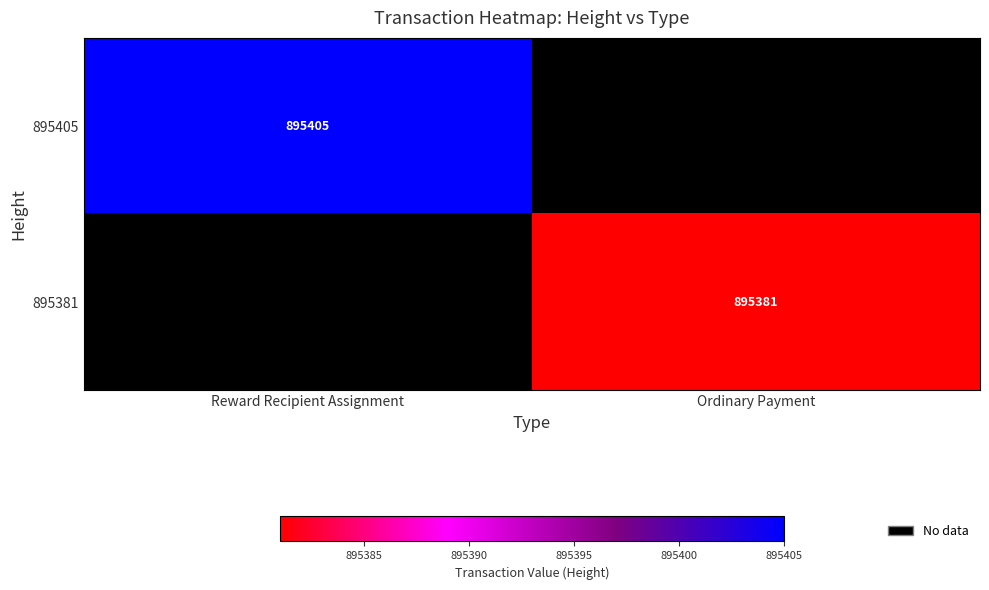

Is it true that 895381 equals 589147 at Ordinary Payment?

False